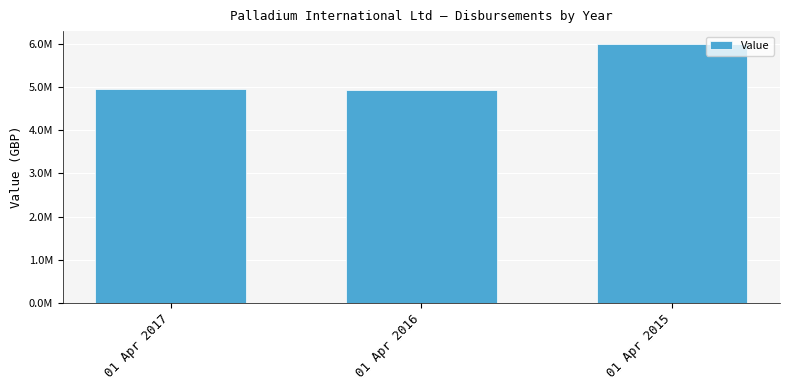

Reading right to left, list all the values displayed in this chart.

6000272	4923946	4964313